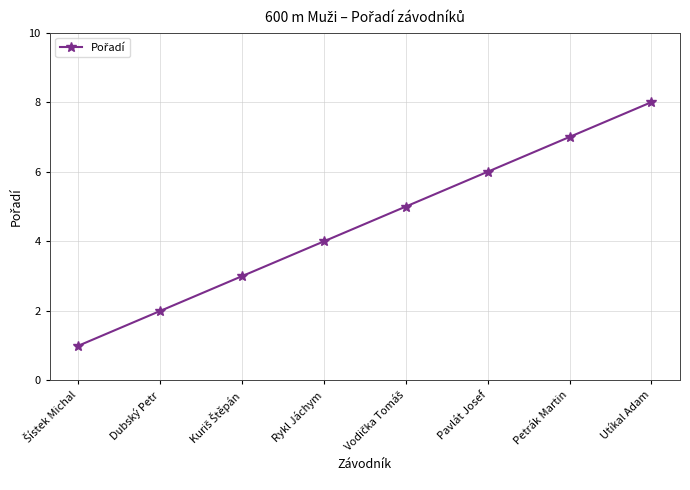

The chart shows a value of 13 at Petrák Martin. True or false?

False